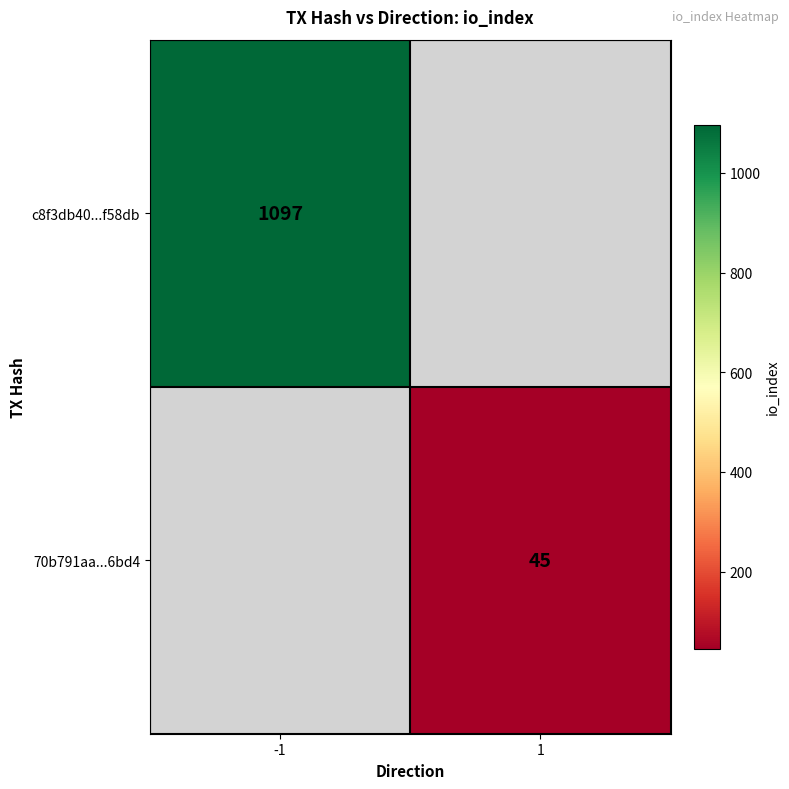

Count the number of categories in the chart.

2